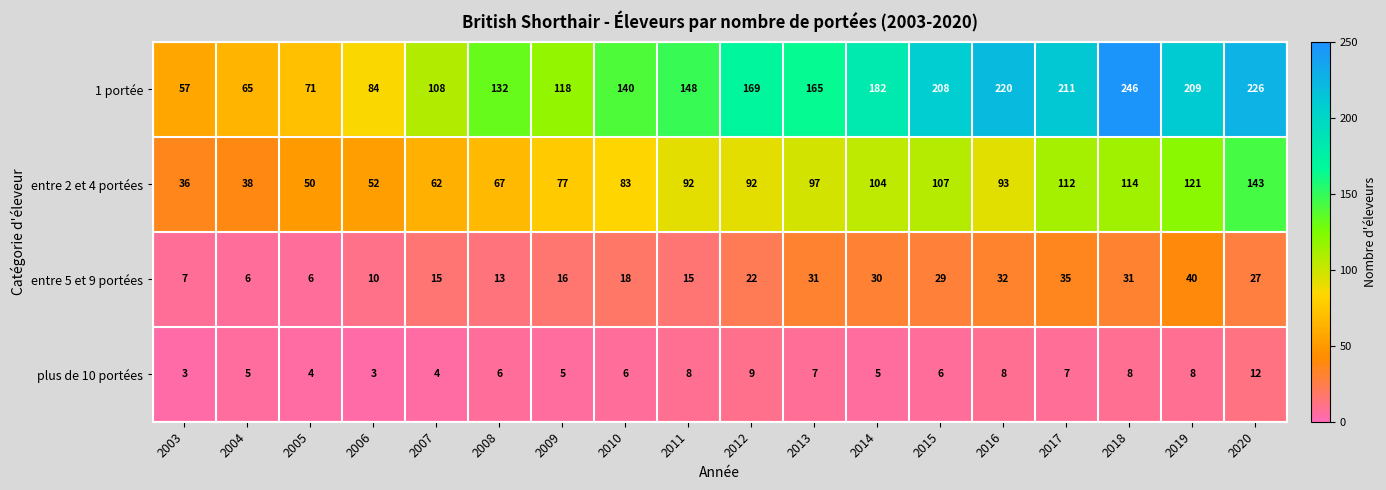

At how many categories does at least one series exceed 49?

18